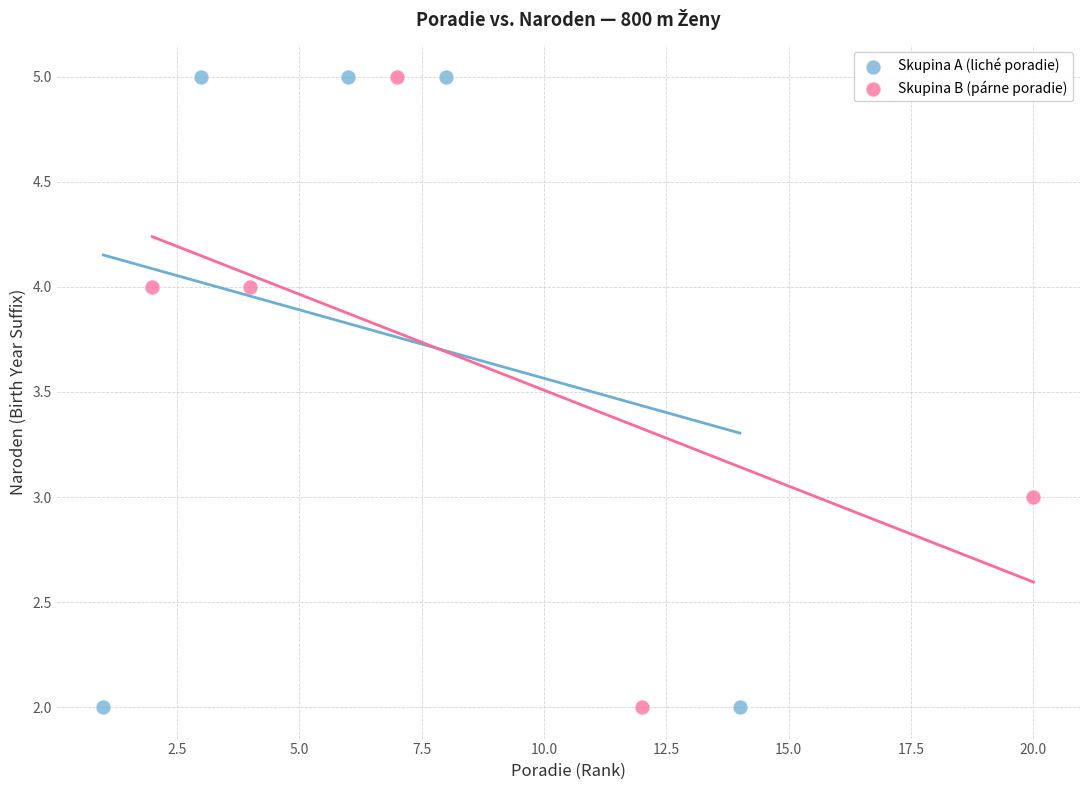

What are all the series names shown in the legend?

Skupina A (liché poradie), Skupina B (párne poradie)